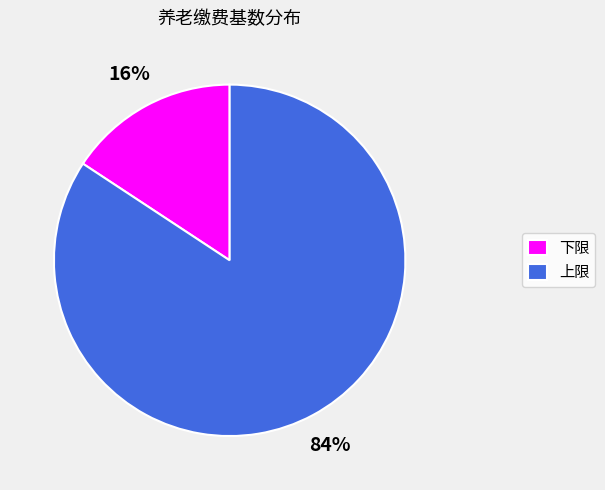

Combined, do 下限 and 上限 account for over 50%?

Yes